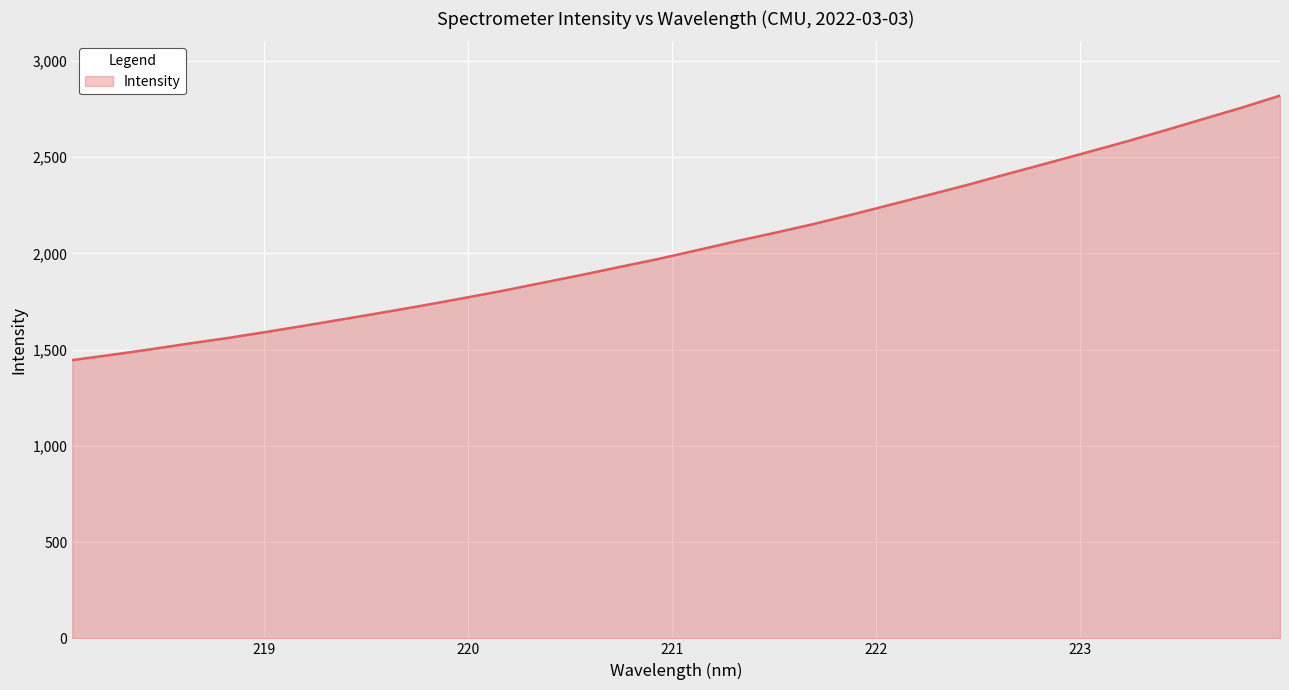

What is the difference between the maximum and minimum values?

1373.9